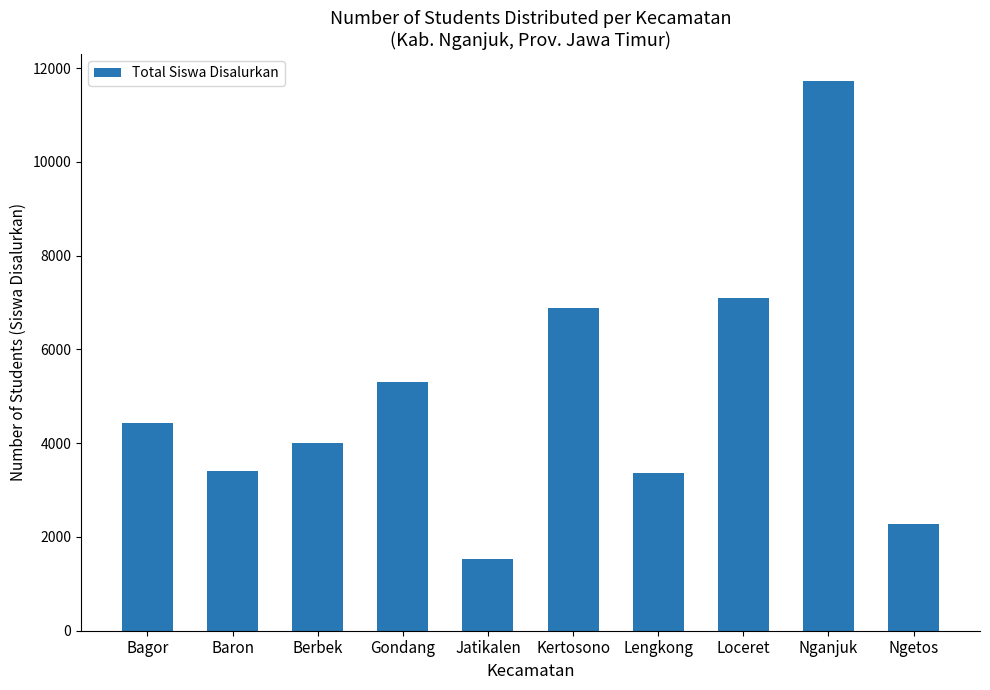

What is the sum of the values at Ngetos and Kertosono?

9166